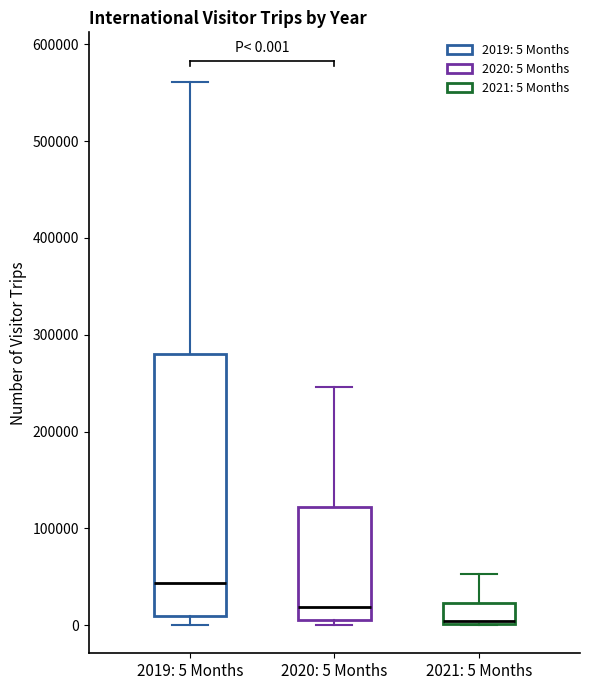

Which box is the tallest, from its lower edge to its upper edge?

2019: 5 Months